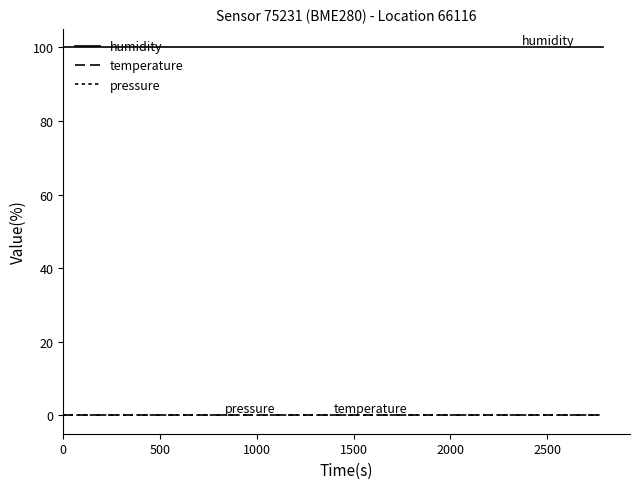

Is this an area chart (filled region under the line)?

No